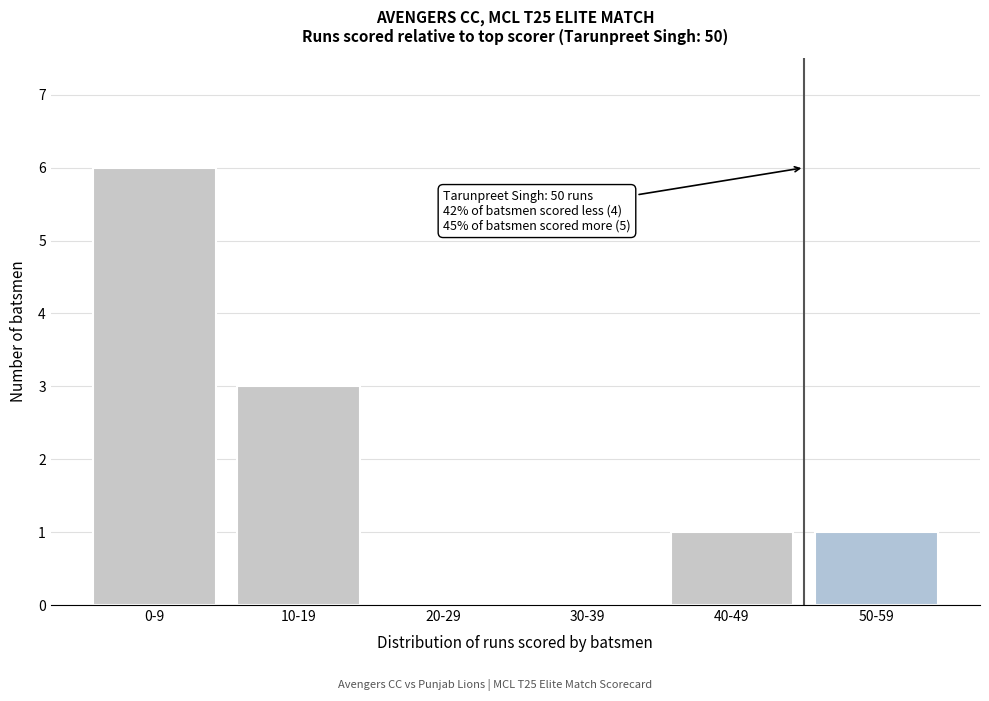

Reading left to right, extract all data points from this chart.

0-9=6	10-19=3	20-29=0	30-39=0	40-49=1	50-59=1